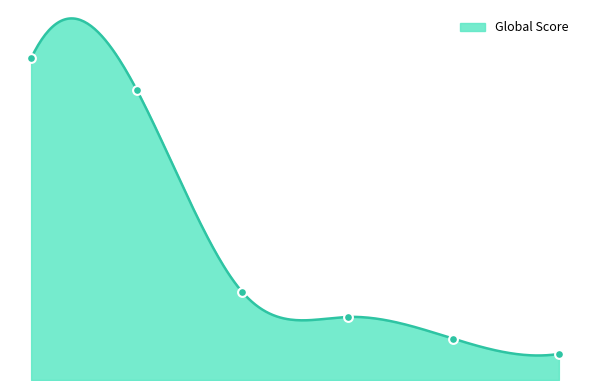

What is the change in value from 2 to 6?

-243